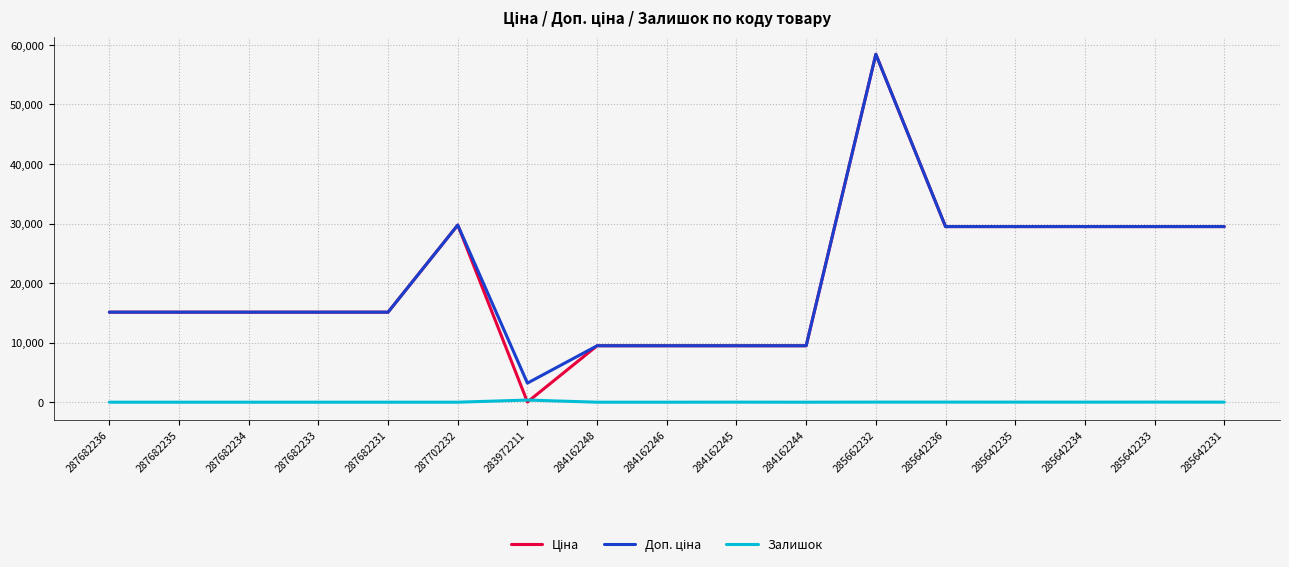

Is it true that Залишок equals 0.0 at 287702232?

True